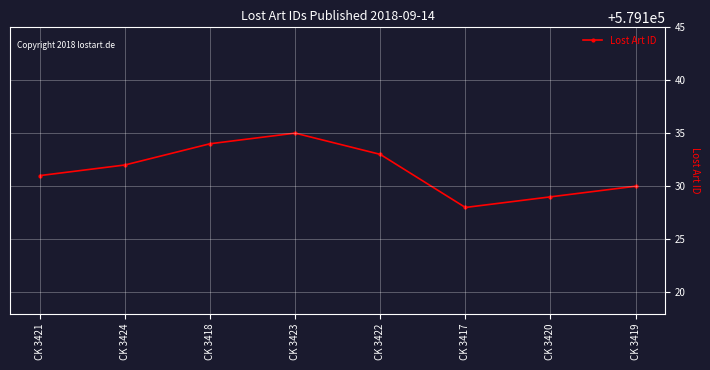

What is the sum of the values at CK 3423 and CK 3424?

1158267